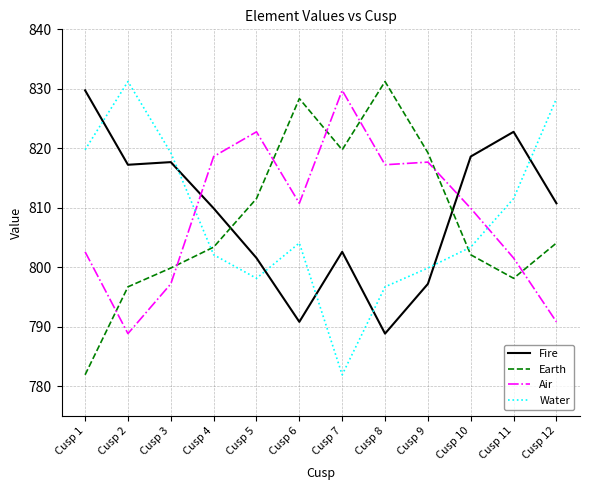

How many interior local valleys does the Earth series have?

2